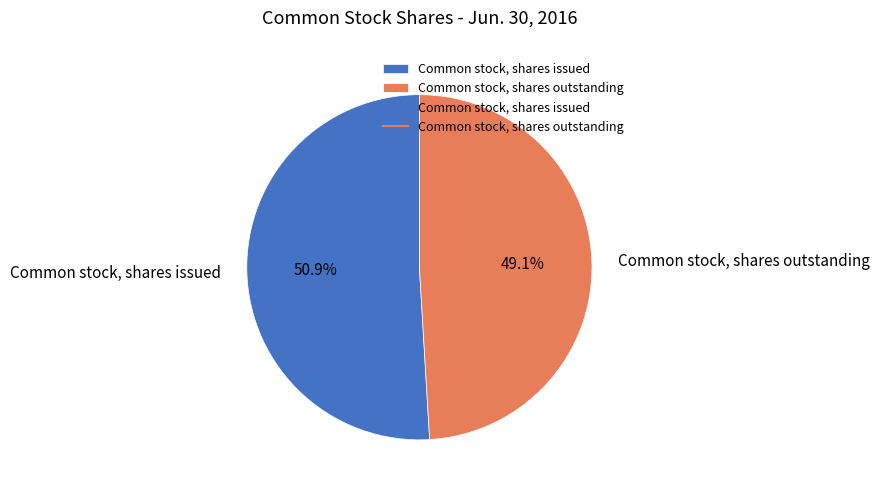

How many slices are in this pie chart?

2